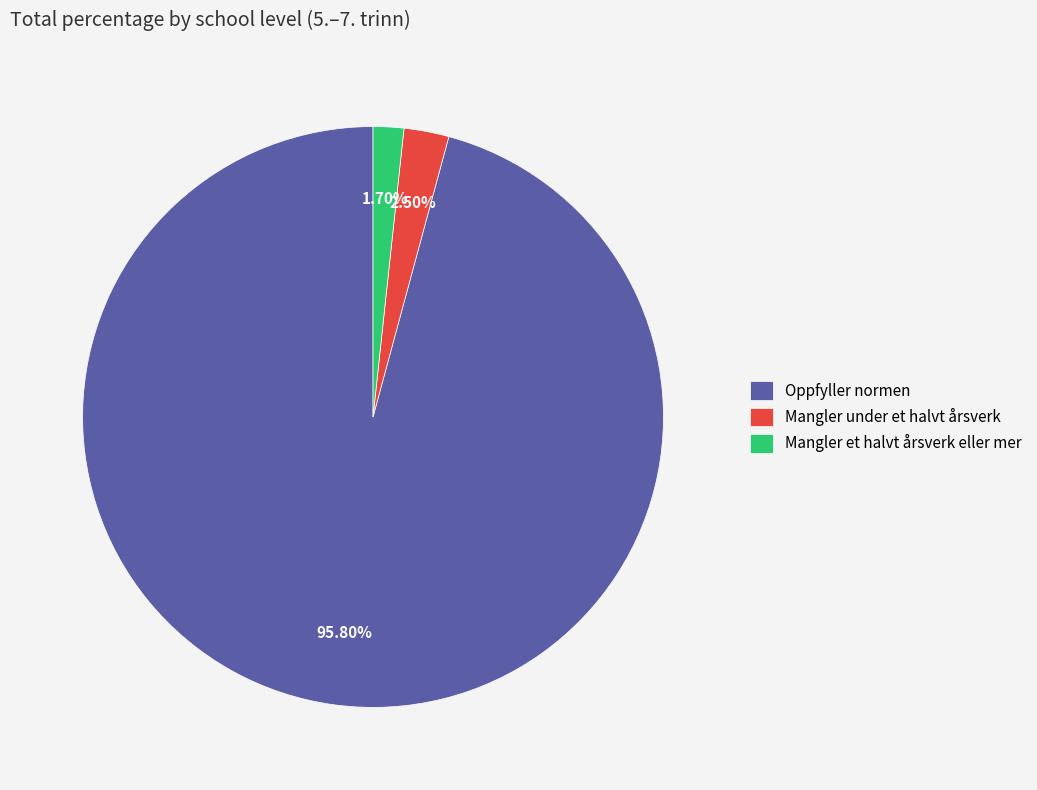

To the nearest percent, what is the average slice percentage?

33%